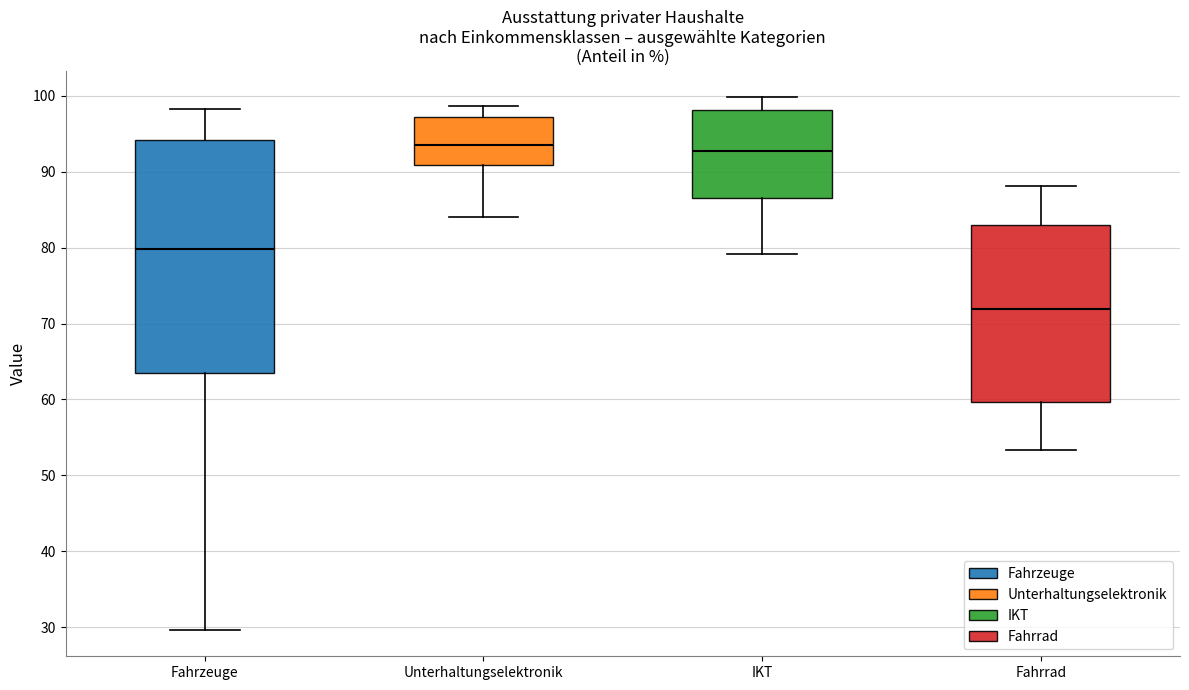

Reading left to right, read every box against the y-axis: the position of its median line, the range the box covers, and the ends of its whiskers. The values are not printed on the chart, so give them approximately, as read against the axis.

Fahrzeuge: median 80, box 64 to 94, whiskers 30 to 98
Unterhaltungselektronik: median 93, box 91 to 97, whiskers 84 to 99
IKT: median 93, box 87 to 98, whiskers 79 to 100
Fahrrad: median 72, box 60 to 83, whiskers 53 to 88